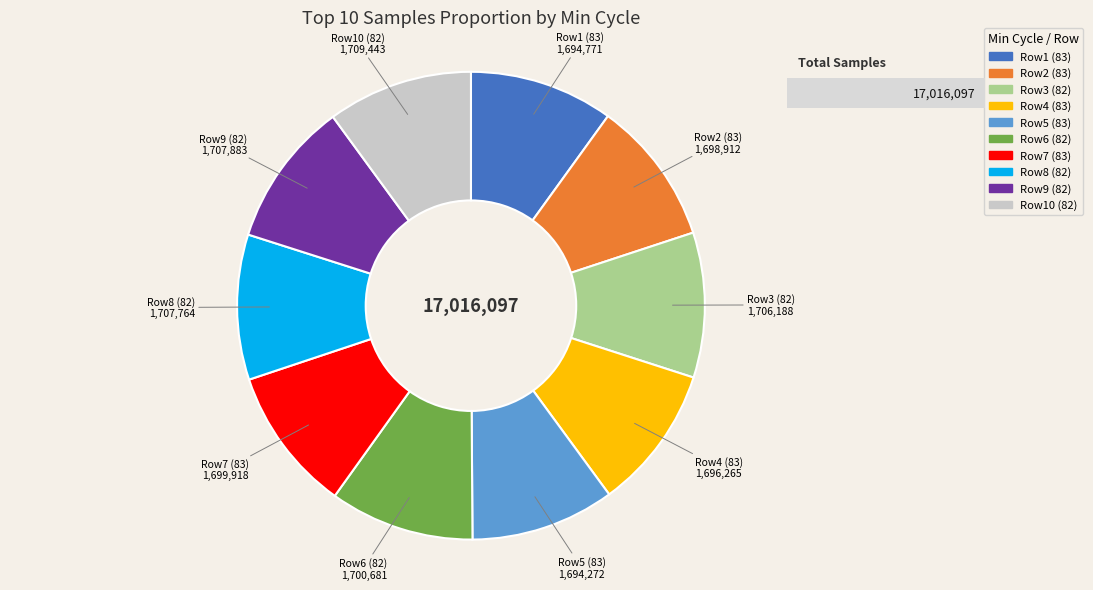

Is there any slice that represents more than half of the pie?

No